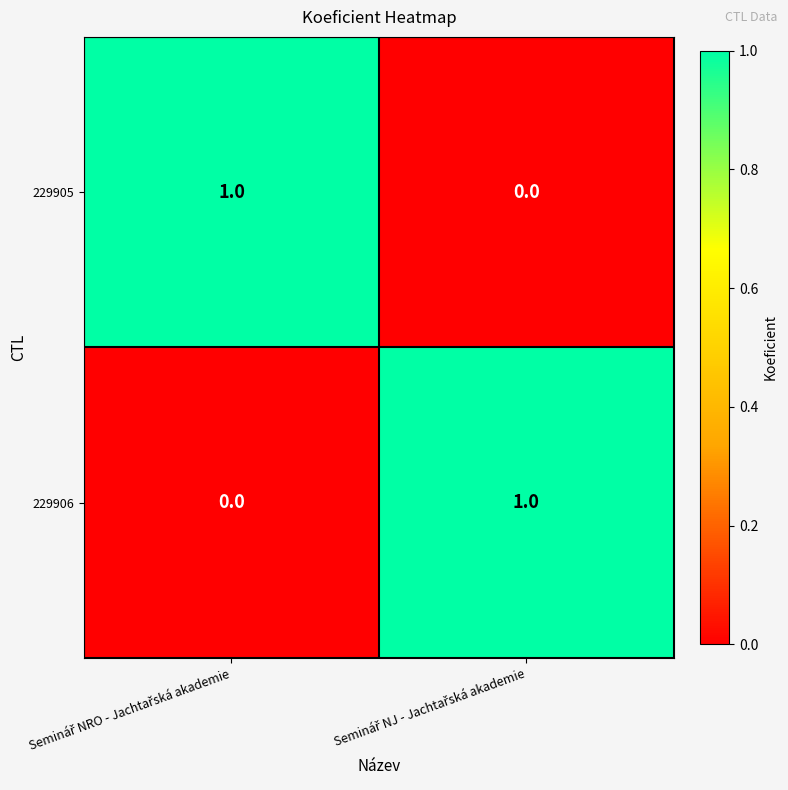

Reading right to left, extract all data points from this chart.

229905: 0	1
229906: 1	0